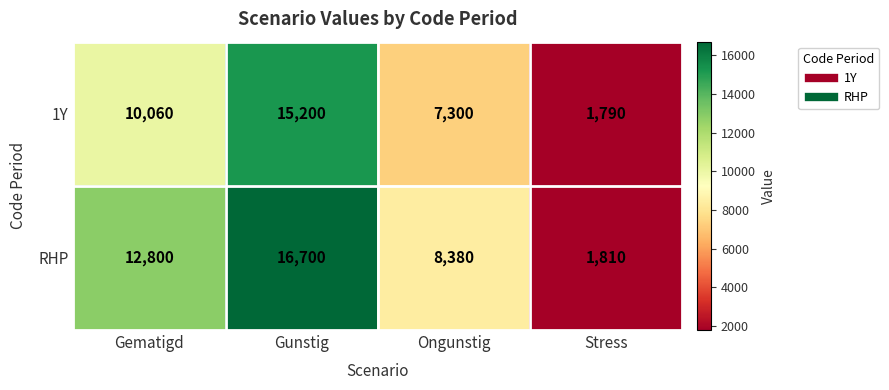

At which label does 1Y reach its minimum?

Stress